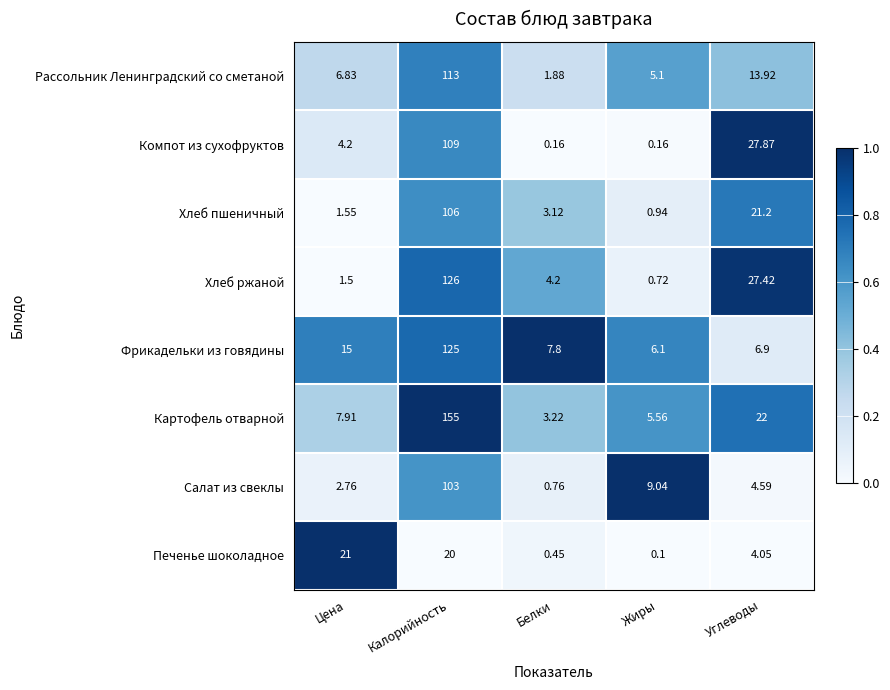

How many categories are shown in the chart?

5